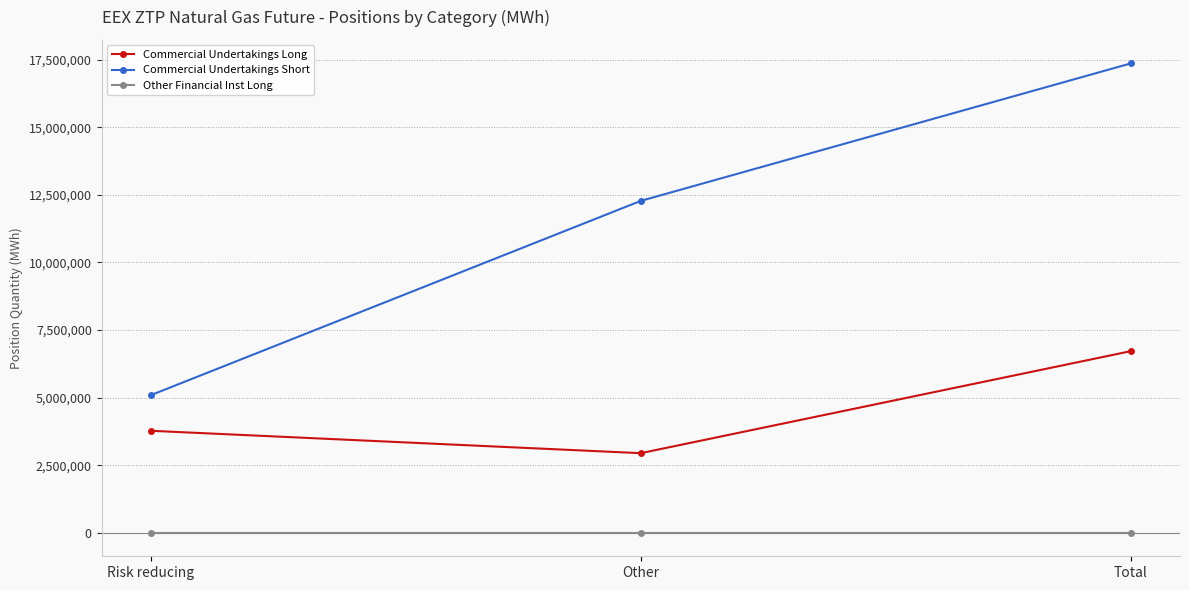

Which series has the widest spread of values?

Commercial Undertakings Short